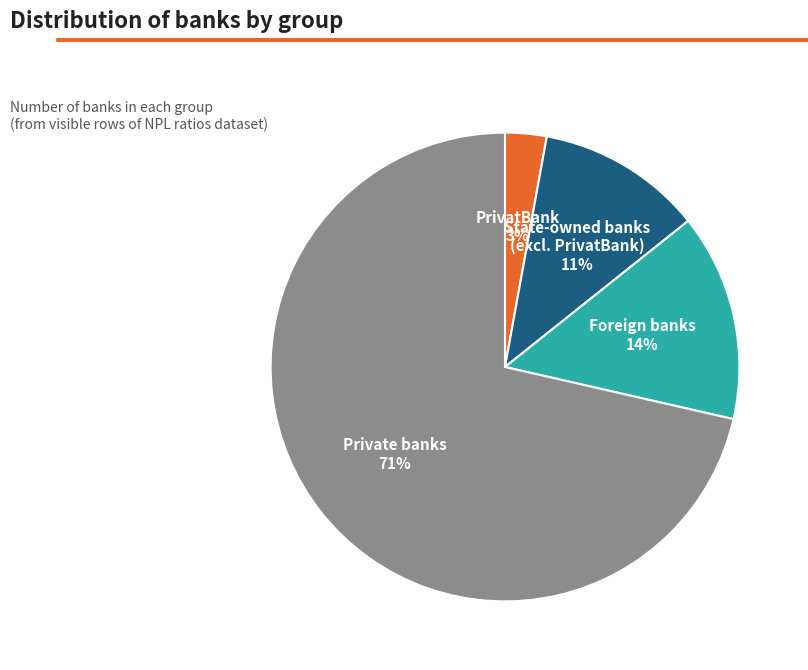

Which category has the smallest portion of the pie?

PrivatBank